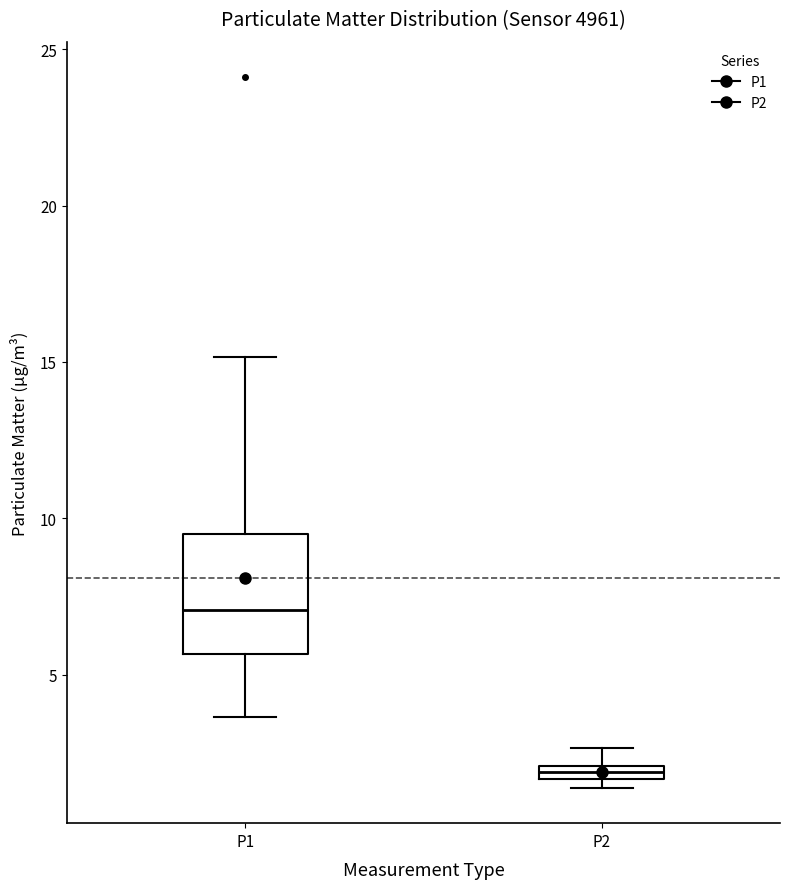

Where is the lower edge of the box for P2 on the y-axis? The values are not printed on the chart, so give them approximately, as read against the axis.

1.5